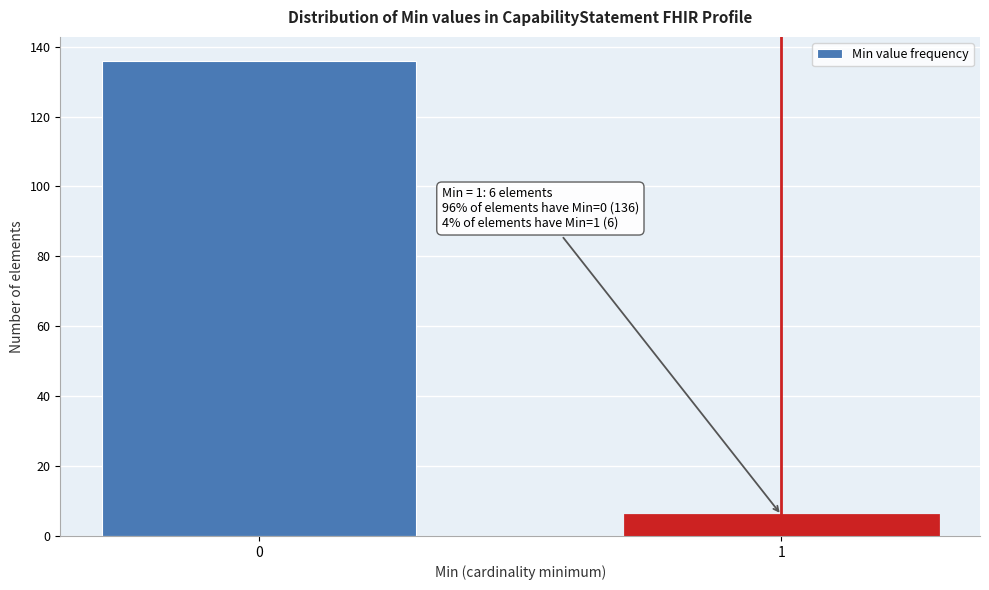

Reading left to right, list all the values displayed in this chart.

136	6